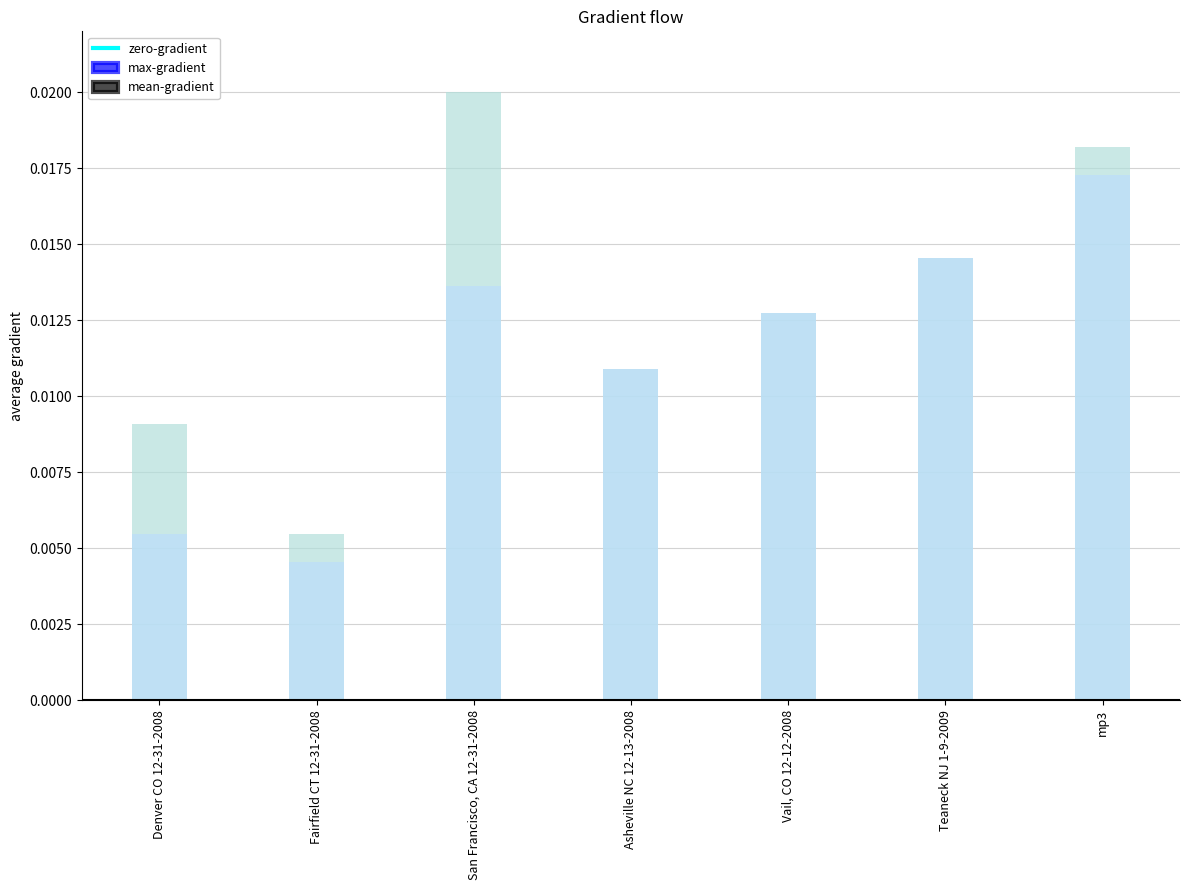

What is the label of the 2nd bar from the right?

Teaneck NJ 1-9-2009